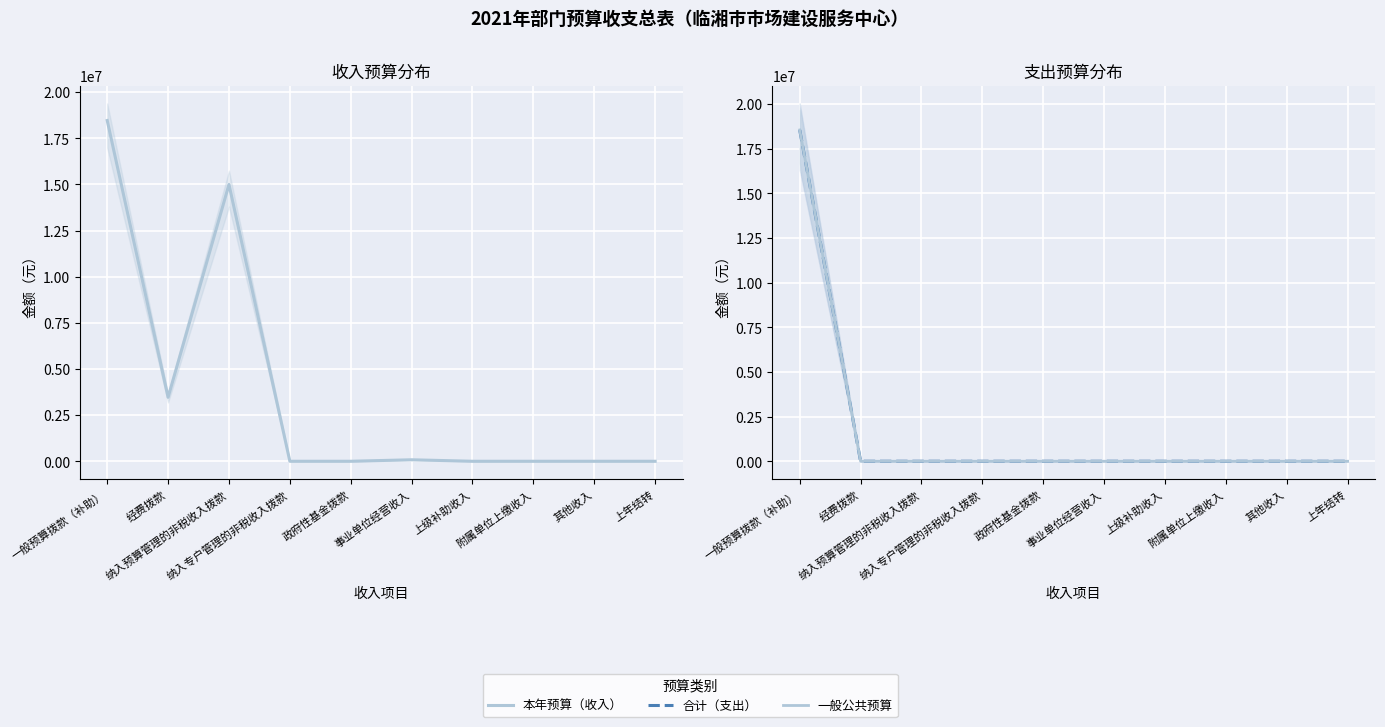

What position from the left is 上级补助收入?

7